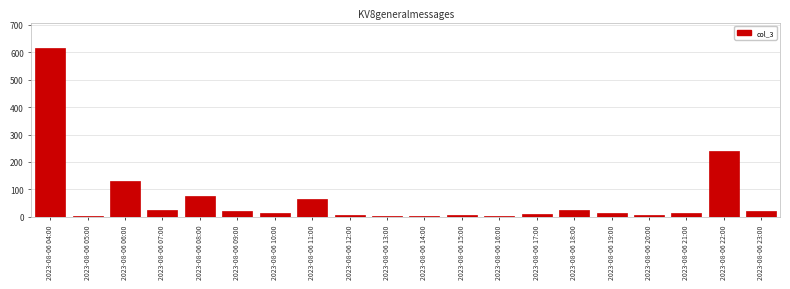

Is it true that the value at 2023-08-06 11:00 is 107?

False